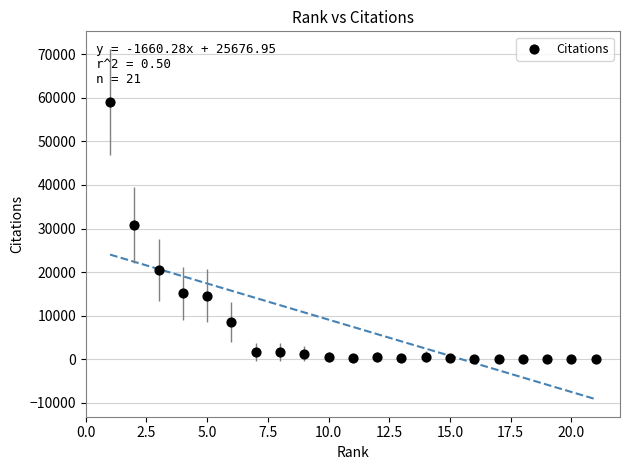

What is the range of Y values (max minus min)?

59098